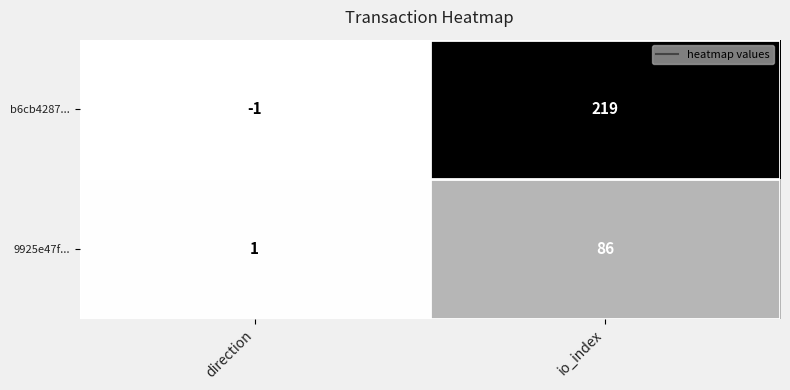

Reading left to right, list all the values displayed in this chart.

b6cb4287...: -1	219
9925e47f...: 1	86